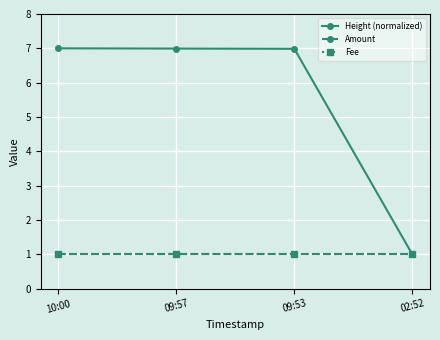

At how many categories does at least one series exceed 4?

3